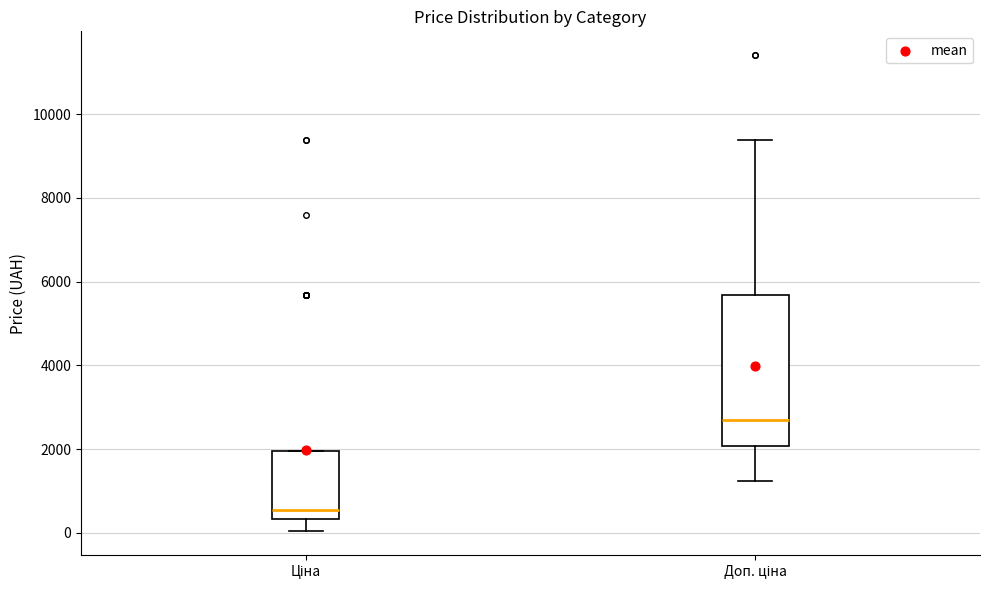

Where is the upper edge of the box for Ціна on the y-axis? The values are not printed on the chart, so give them approximately, as read against the axis.

2000